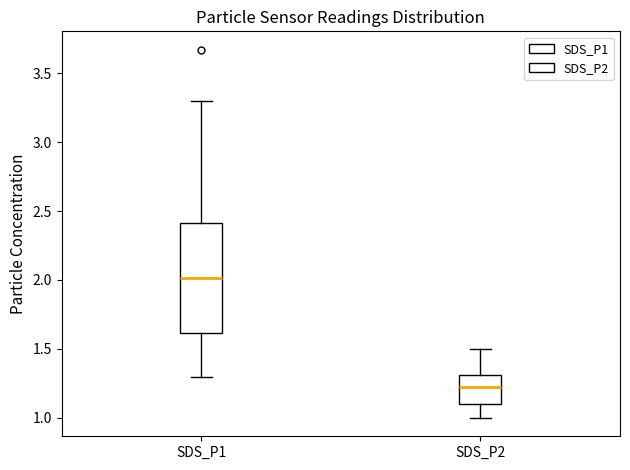

Where is the upper edge of the box for SDS_P1 on the y-axis? The values are not printed on the chart, so give them approximately, as read against the axis.

2.40